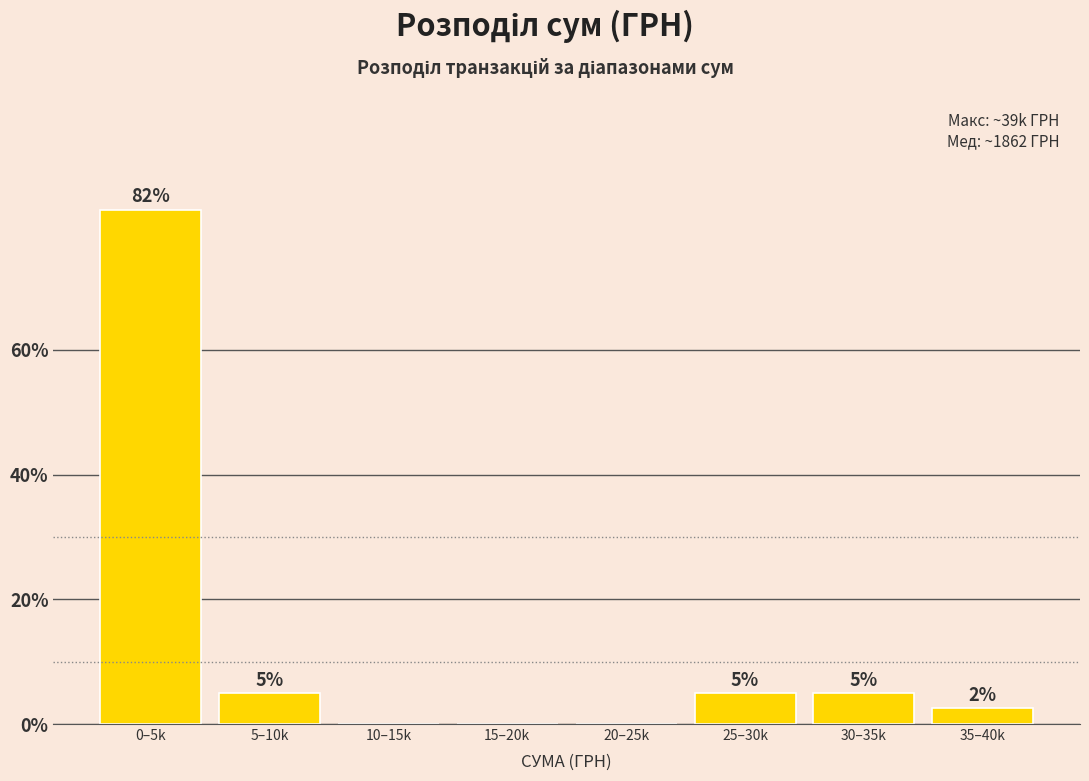

What is the sum of the values at 25–30k and 30–35k?

10.0